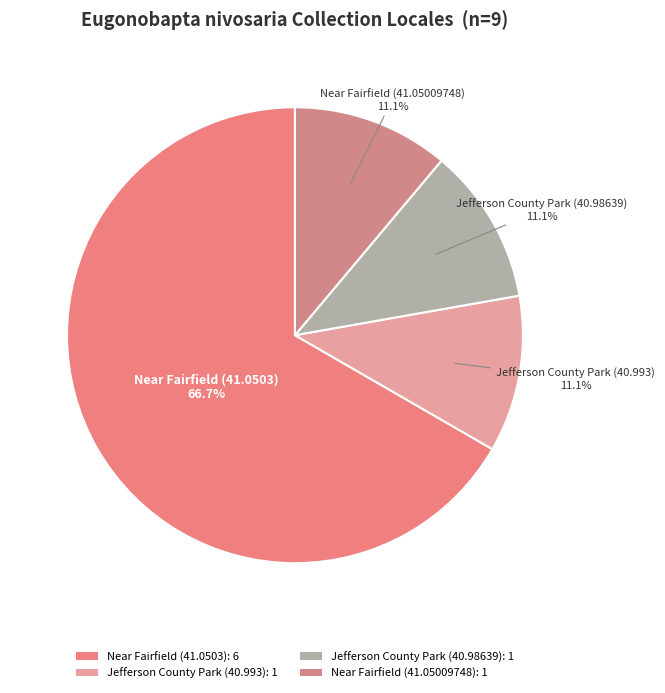

What percentage is the Jefferson County Park (40.993) slice, to the nearest percent?

11%